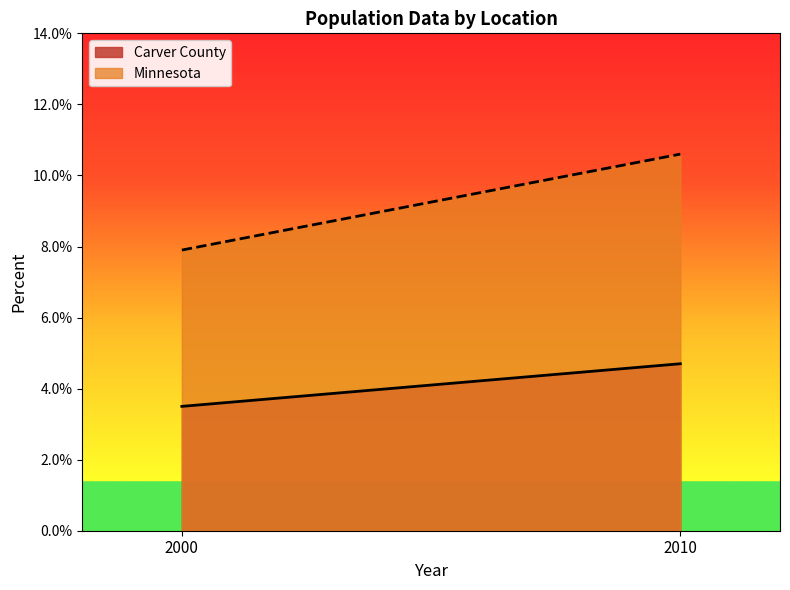

Reading left to right, transcribe all the data shown in this chart.

Carver County: 2000=0.0	2010=0.0
Minnesota: 2000=0.1	2010=0.1